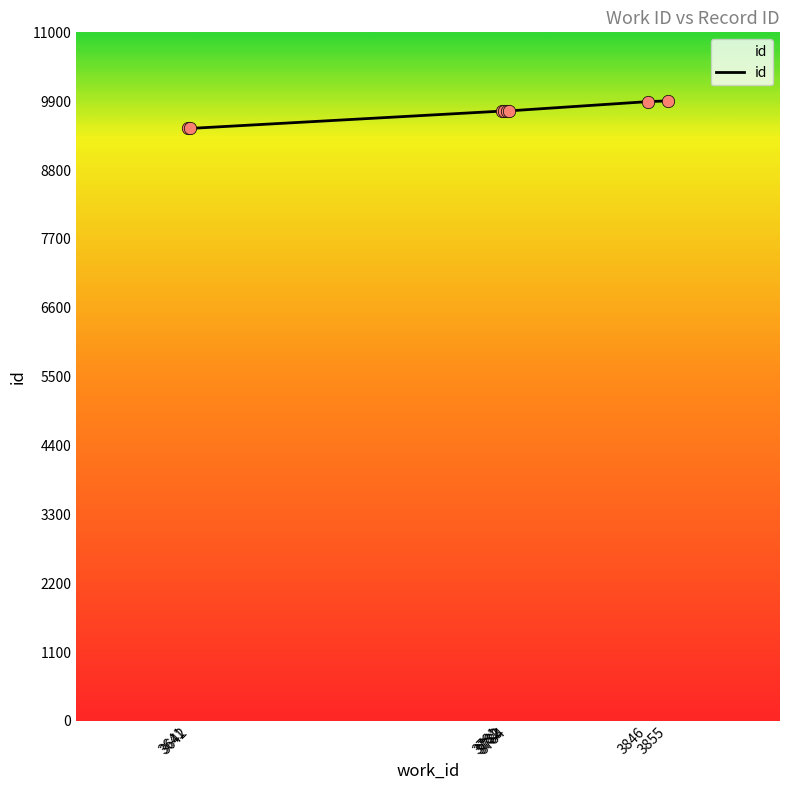

What is the change in value from 3641 to 3783?

+280